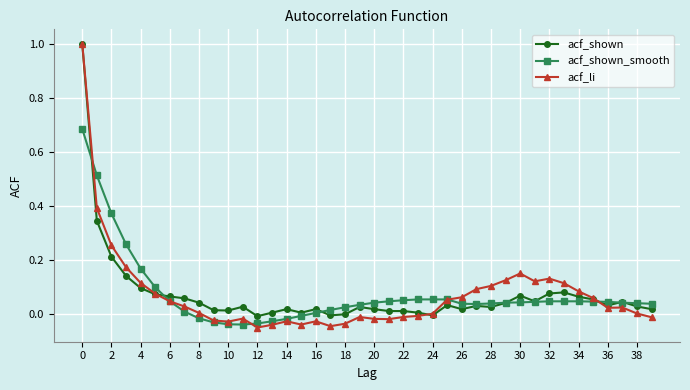

How many categories are shown in the chart?

40